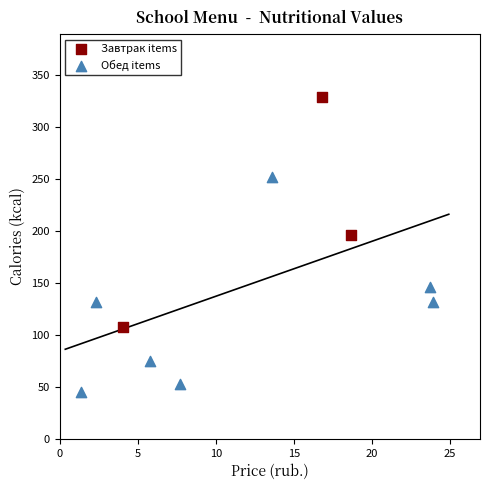

Which series reaches the maximum Y coordinate?

Завтрак items